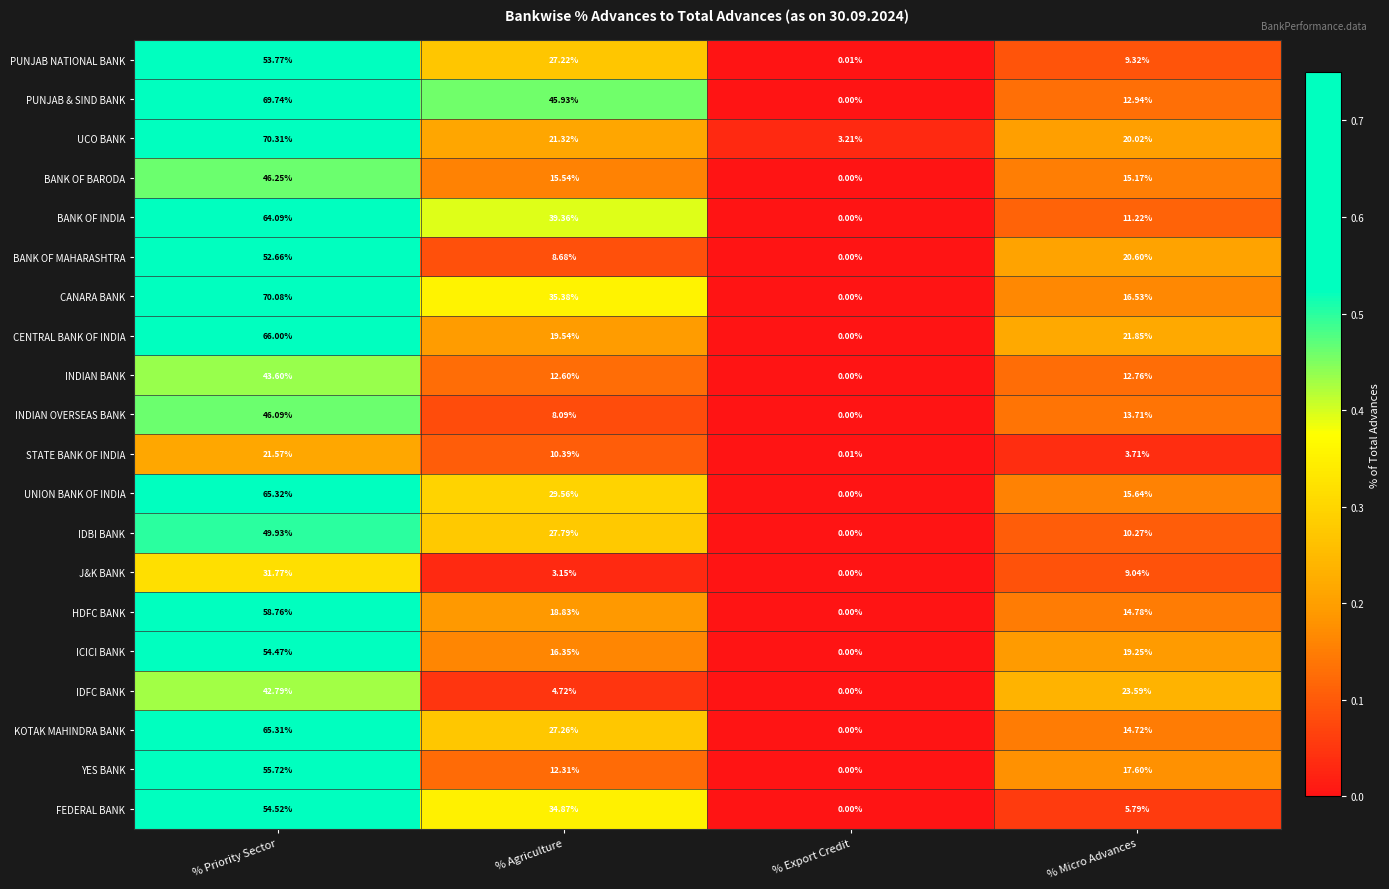

Rank the series by their maximum value, from highest to lowest.

UCO BANK, CANARA BANK, PUNJAB & SIND BANK, CENTRAL BANK OF INDIA, UNION BANK OF INDIA, KOTAK MAHINDRA BANK, BANK OF INDIA, HDFC BANK, YES BANK, FEDERAL BANK, ICICI BANK, PUNJAB NATIONAL BANK, BANK OF MAHARASHTRA, IDBI BANK, BANK OF BARODA, INDIAN OVERSEAS BANK, INDIAN BANK, IDFC BANK, J&K BANK, STATE BANK OF INDIA